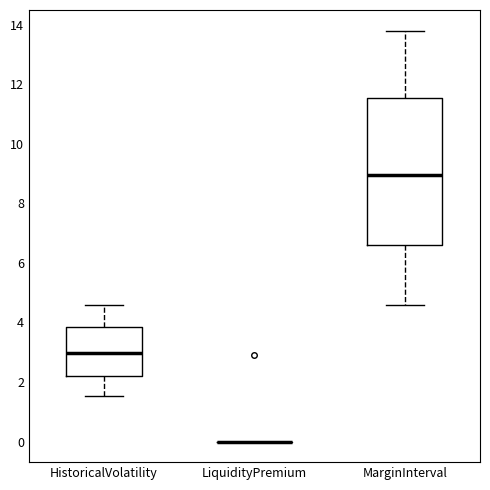

Reading left to right, read every box against the y-axis: the position of its median line, the range the box covers, and the ends of its whiskers. The values are not printed on the chart, so give them approximately, as read against the axis.

HistoricalVolatility: median 3.0, box 2.2 to 3.8, whiskers 1.6 to 4.6
LiquidityPremium: box collapsed to a line at 0.0, whiskers 0.0 to 0.0
MarginInterval: median 9.0, box 6.6 to 11.6, whiskers 4.6 to 13.8